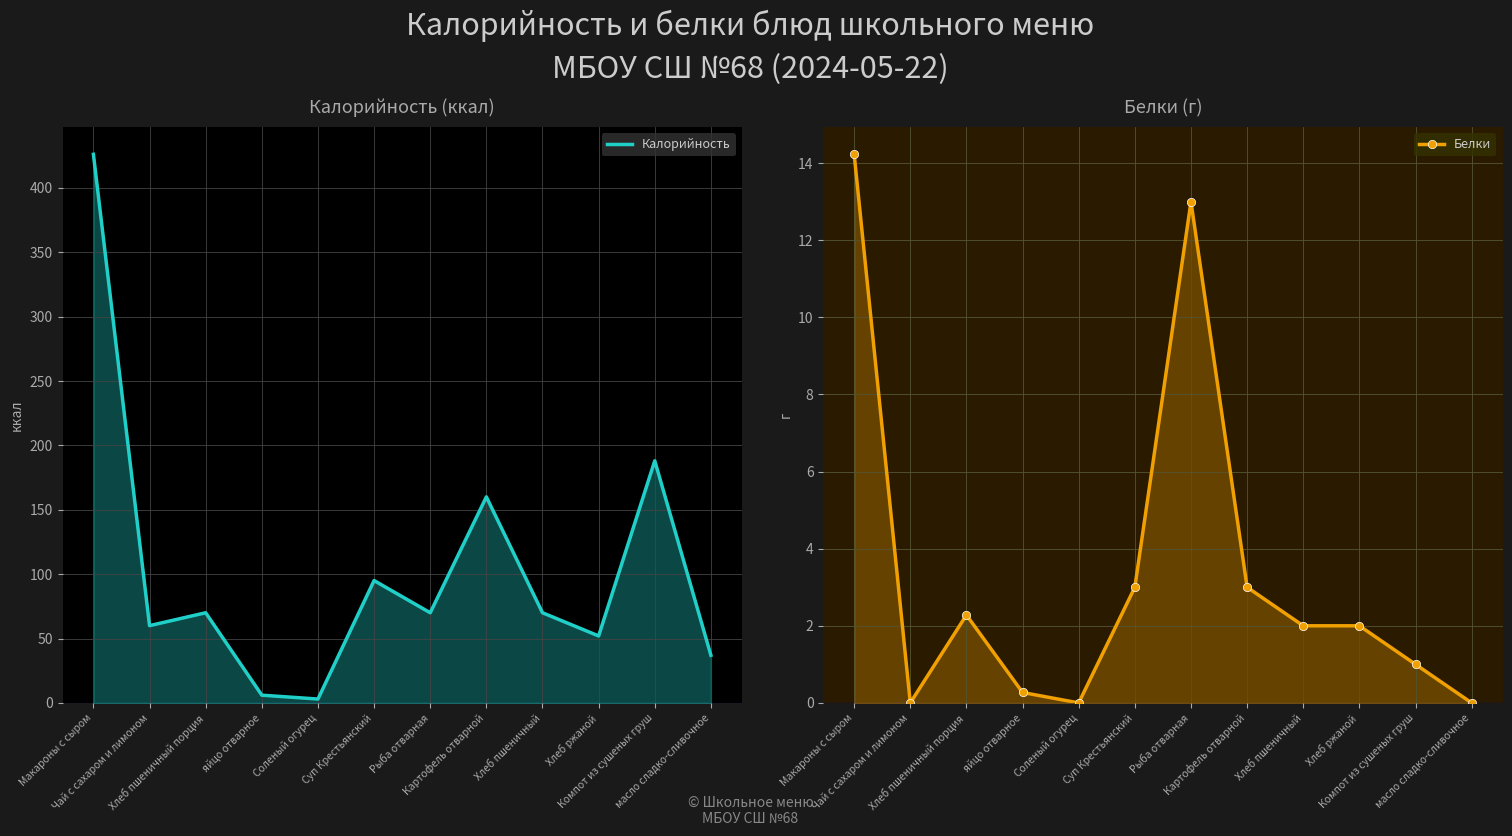

What is the maximum value for Белки?

14.2